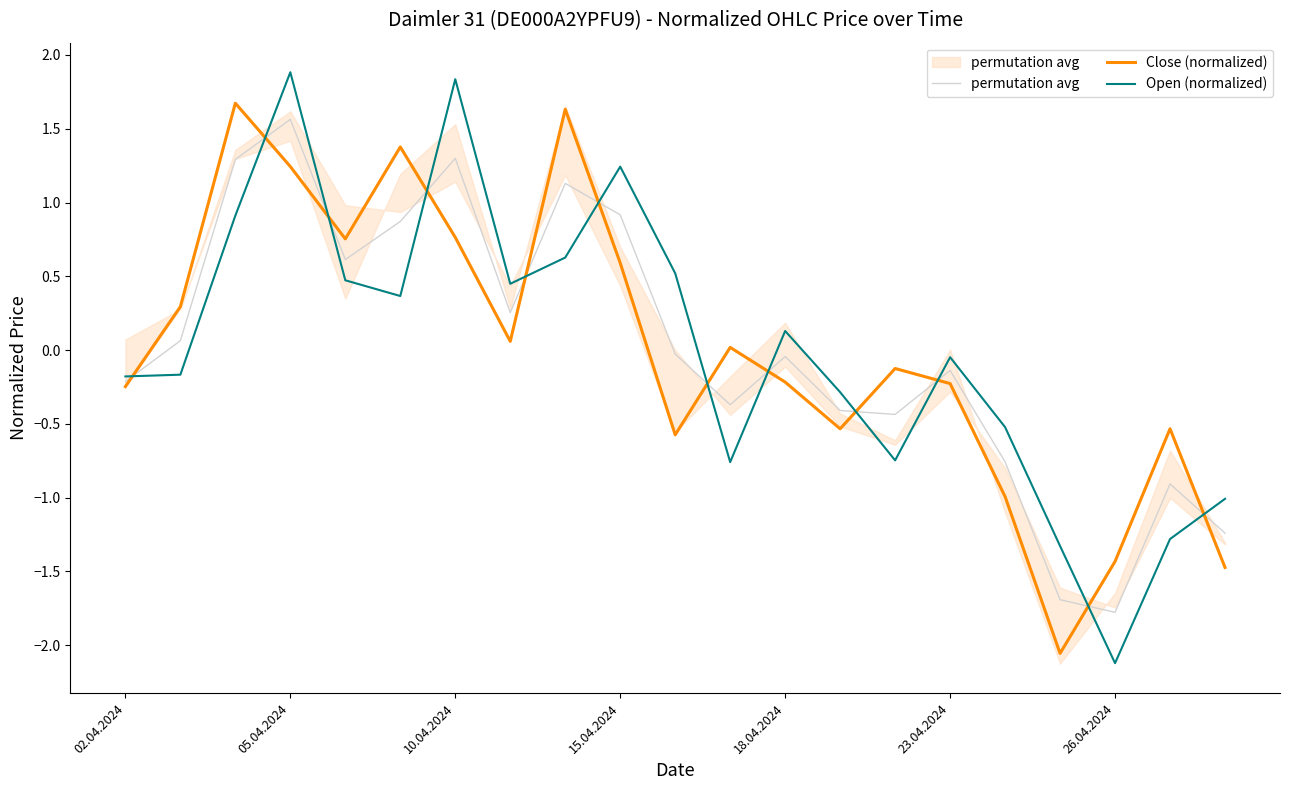

True or false: permutation avg has more than 0 points higher than both neighbors.

True